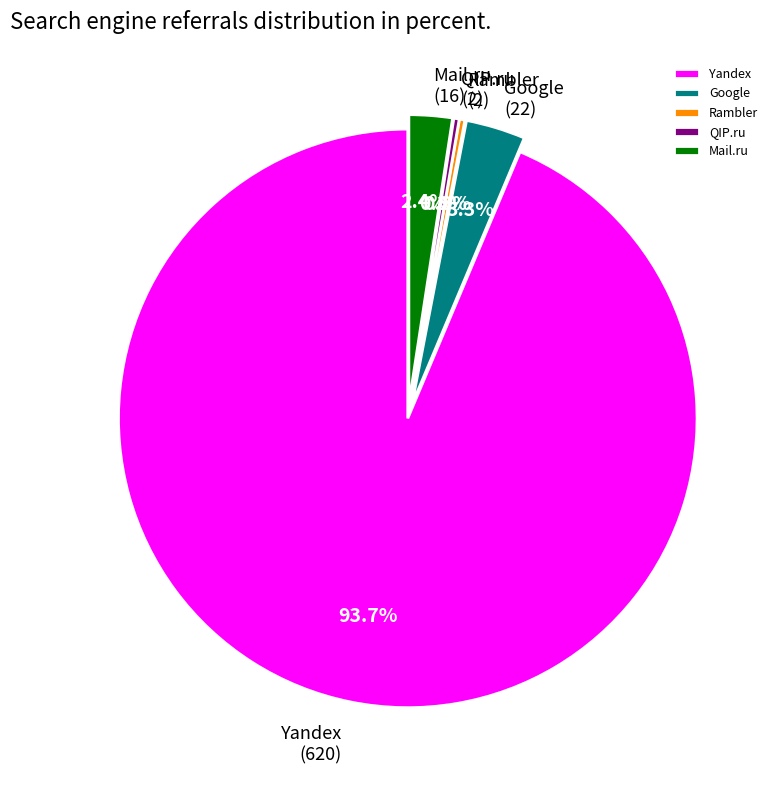

To the nearest percent, what is the average slice percentage?

20%